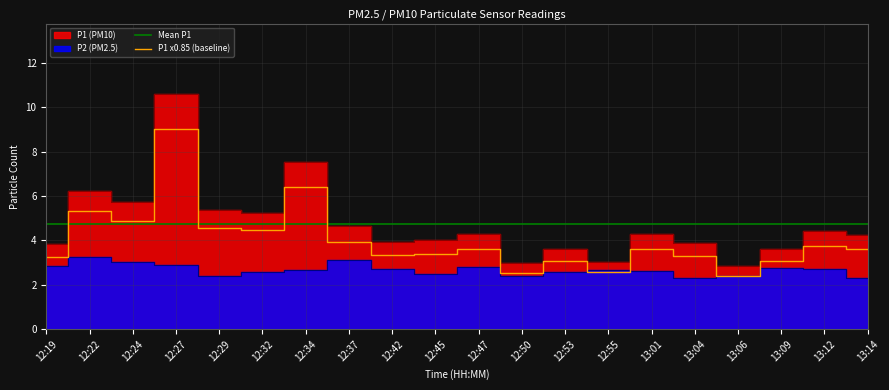

What position from the left is 12:32?

6